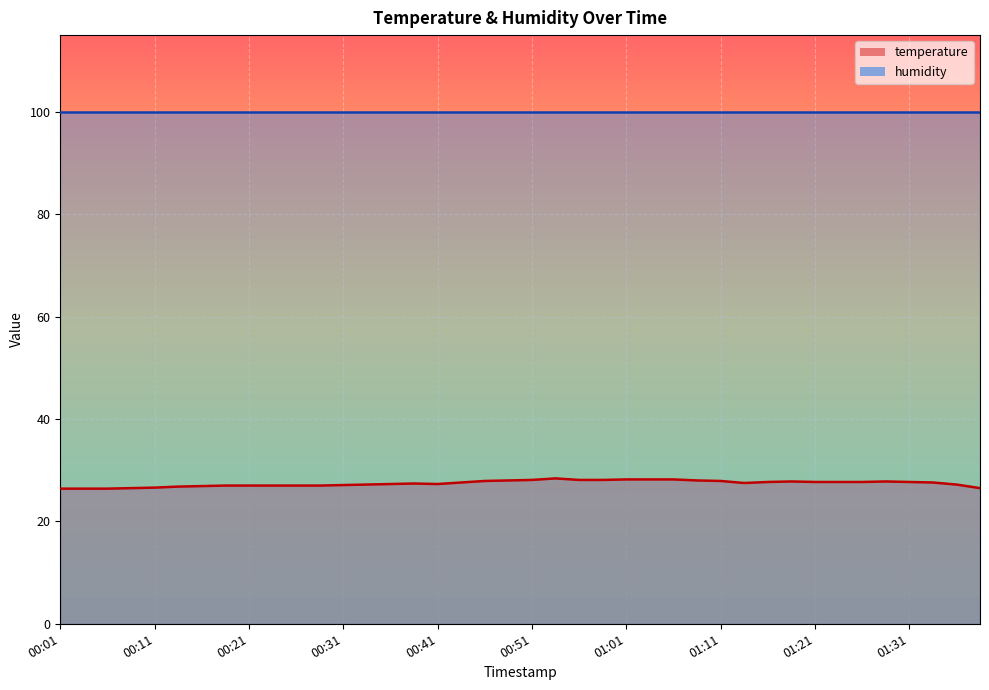

What is the change in value from 00:14 to 01:33?

+0.8